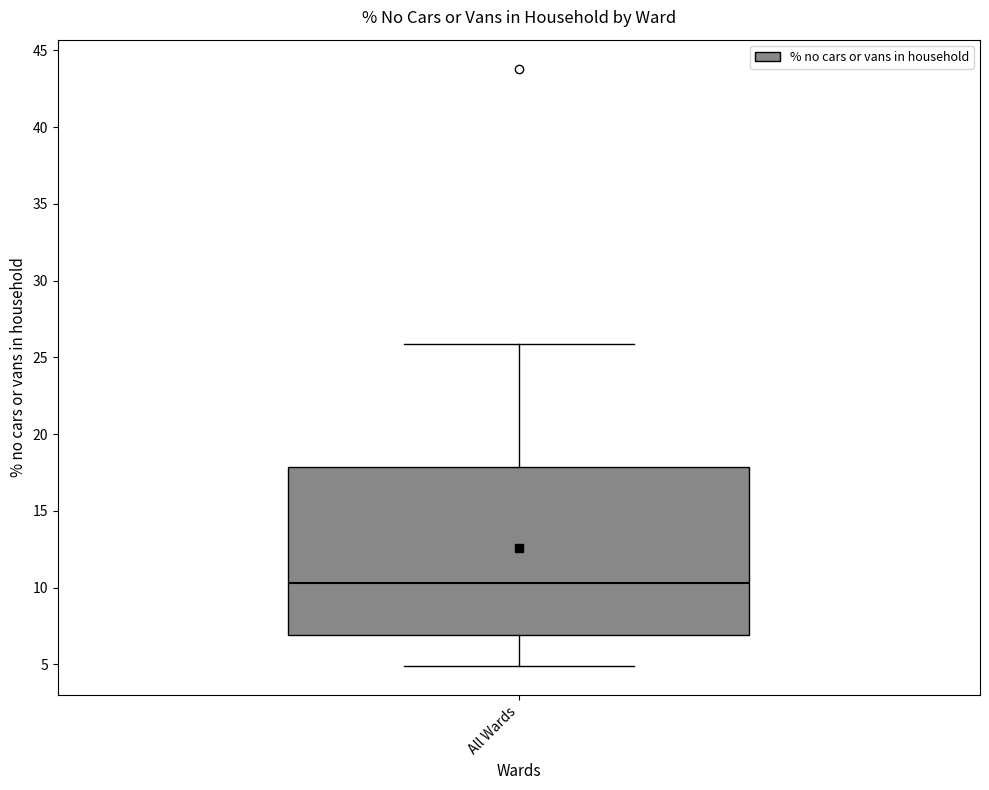

Read this box plot against the y-axis: the position of the median line, the range covered by the box, and the ends of both whiskers. The values are not printed on the chart, so give them approximately, as read against the axis.

median 10.5, box 7.0 to 18.0, whiskers 5.0 to 26.0